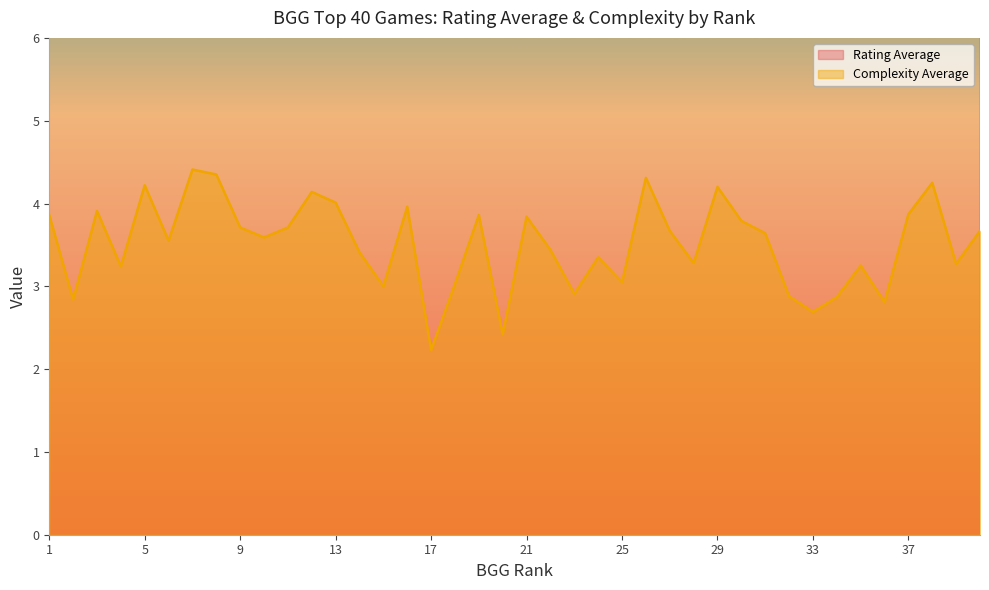

What is the difference between the maximum and minimum values in the Complexity Average series?

2.2